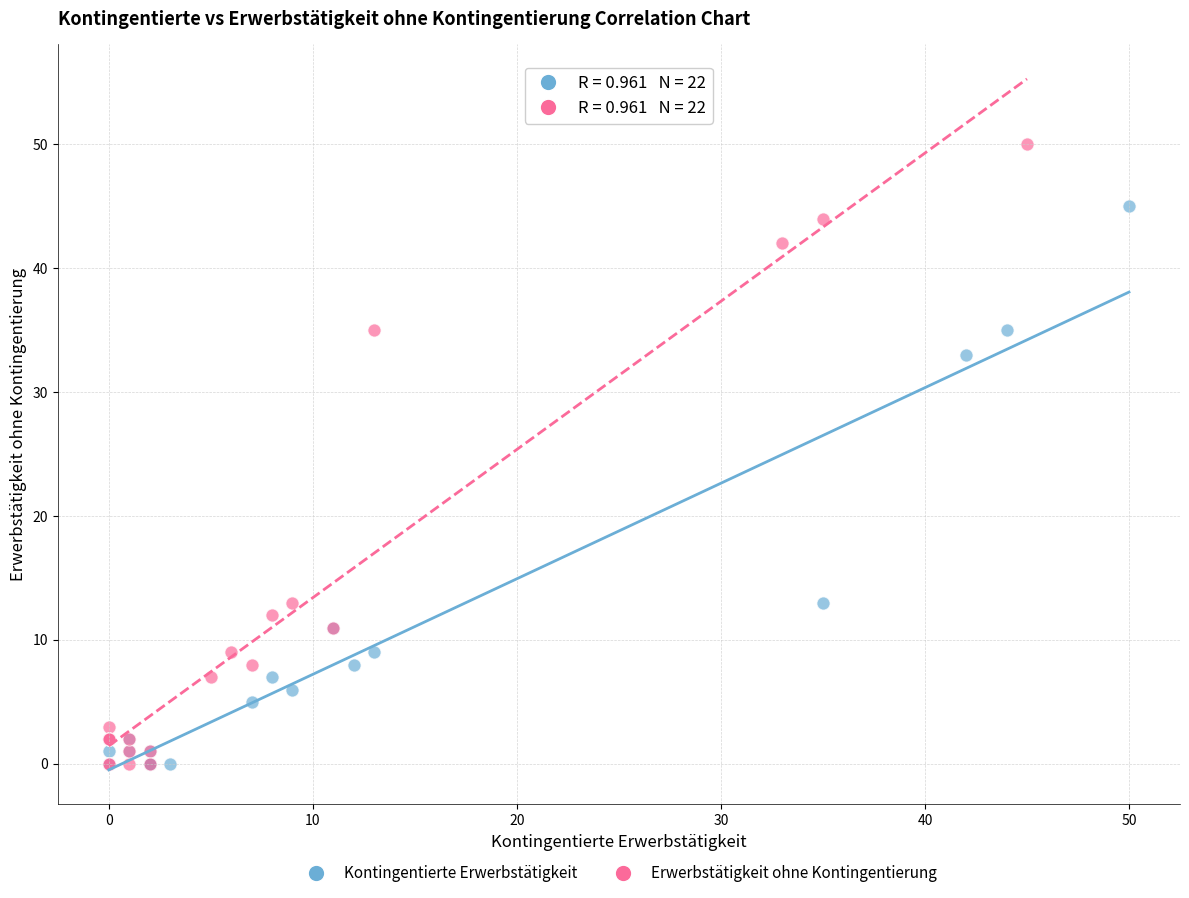

Which series reaches the maximum Y coordinate?

Erwerbstätigkeit ohne Kontingentierung